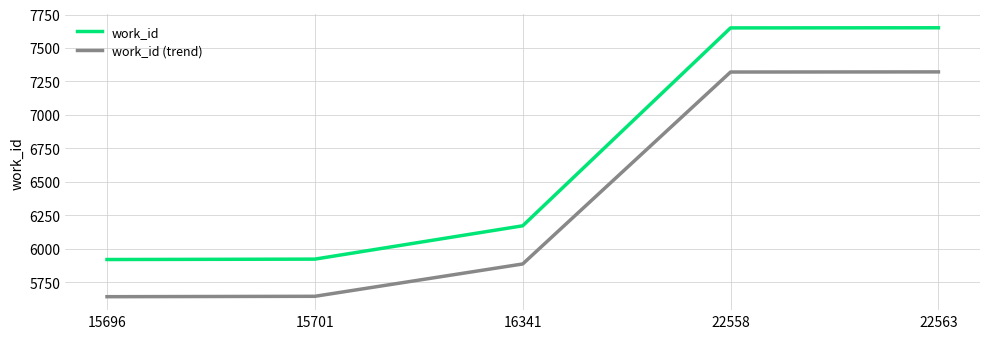

How many lines are shown in the chart?

2